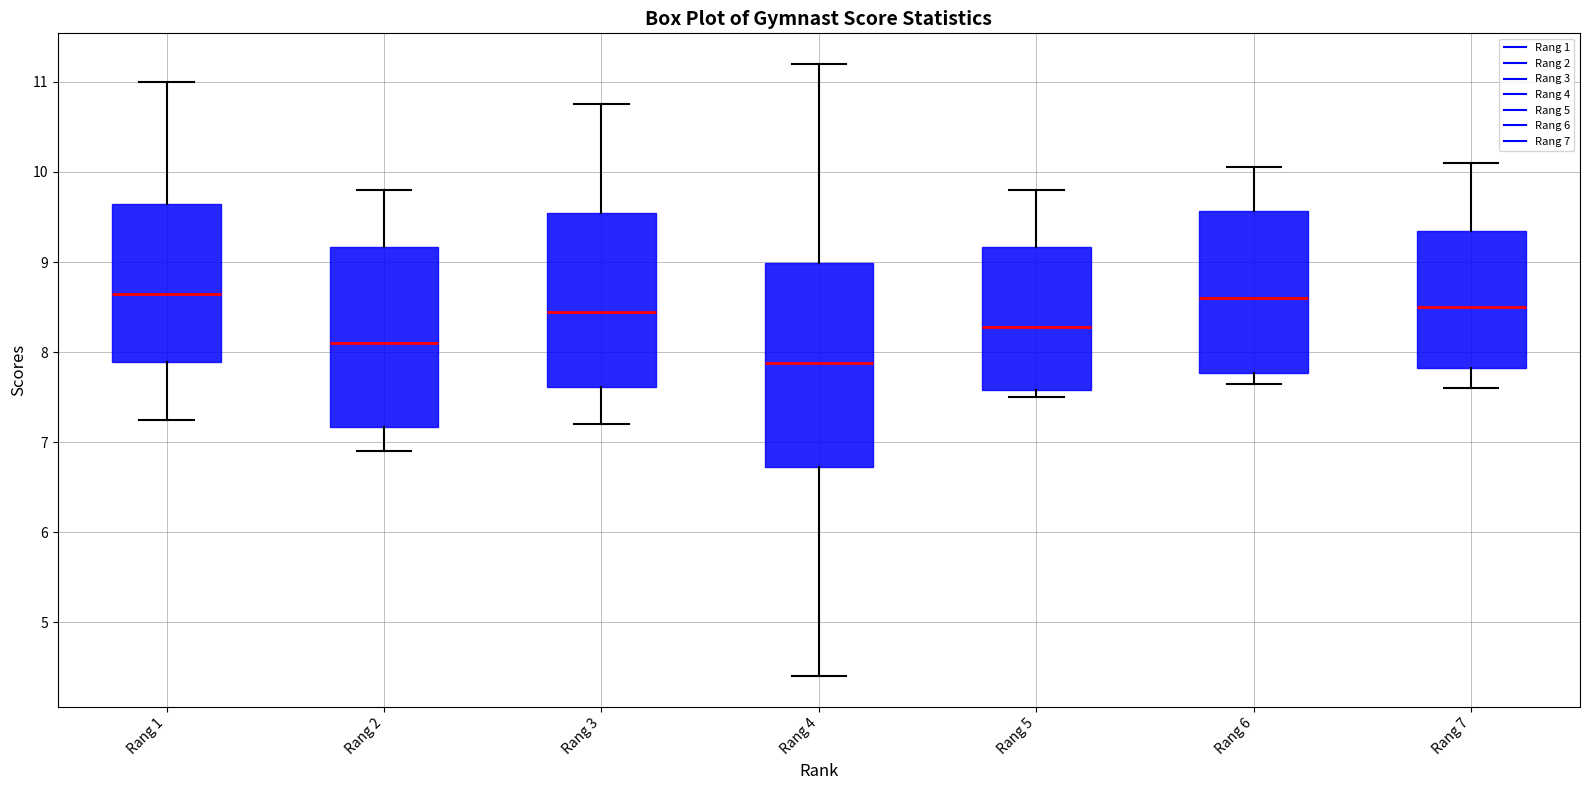

Reading left to right, transcribe this box plot: for each box, give where its median line is, the range the box spans, and where its two whiskers end, as read against the y-axis. The values are not printed on the chart, so give them approximately, as read against the axis.

Rang 1: median 8.7, box 7.9 to 9.7, whiskers 7.3 to 11.0
Rang 2: median 8.1, box 7.2 to 9.2, whiskers 6.9 to 9.8
Rang 3: median 8.5, box 7.6 to 9.6, whiskers 7.2 to 10.8
Rang 4: median 7.9, box 6.7 to 9.0, whiskers 4.4 to 11.2
Rang 5: median 8.3, box 7.6 to 9.2, whiskers 7.5 to 9.8
Rang 6: median 8.6, box 7.8 to 9.6, whiskers 7.7 to 10.1
Rang 7: median 8.5, box 7.8 to 9.4, whiskers 7.6 to 10.1